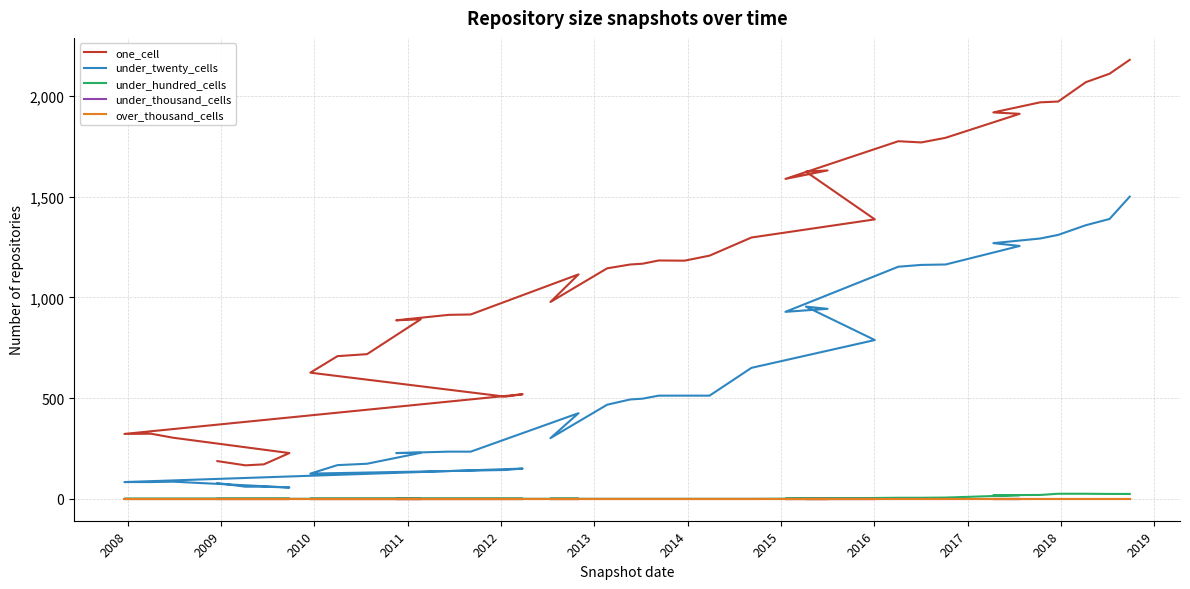

What are all the series names shown in the legend?

one_cell, under_twenty_cells, under_hundred_cells, under_thousand_cells, over_thousand_cells